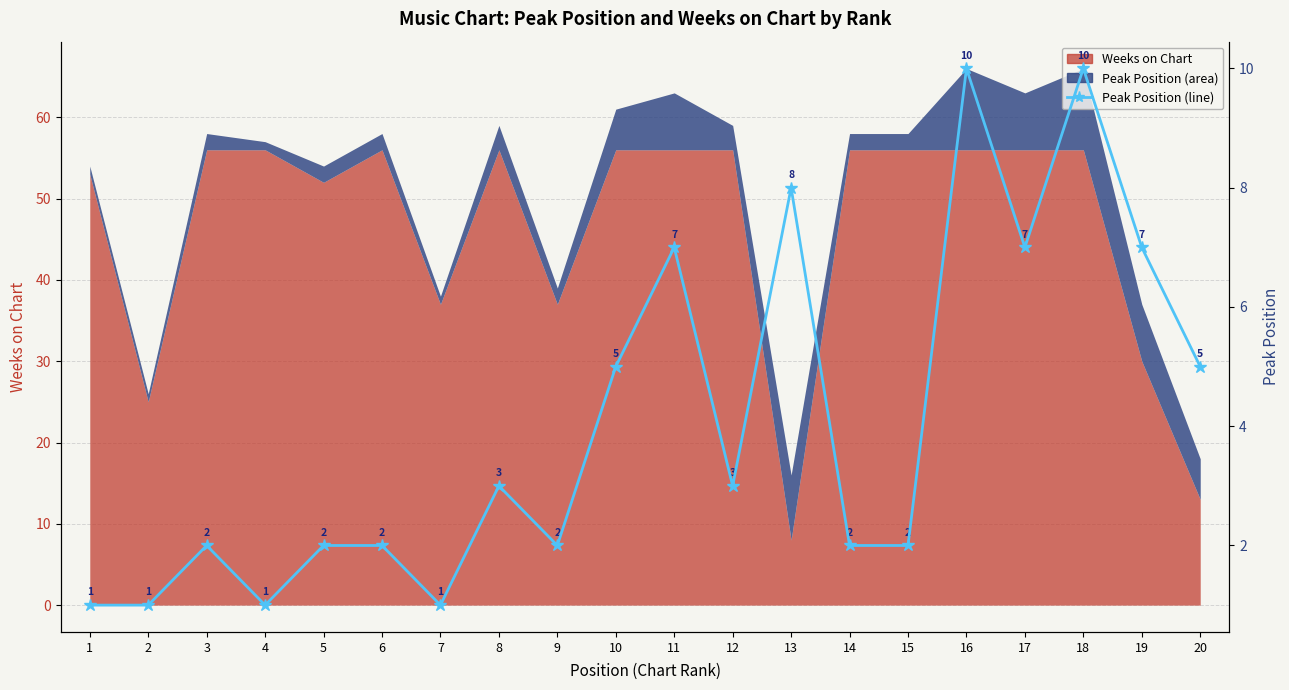

List the labels in order of value, largest first.

16, 18, 13, 11, 17, 19, 10, 20, 8, 12, 3, 5, 6, 9, 14, 15, 1, 2, 4, 7